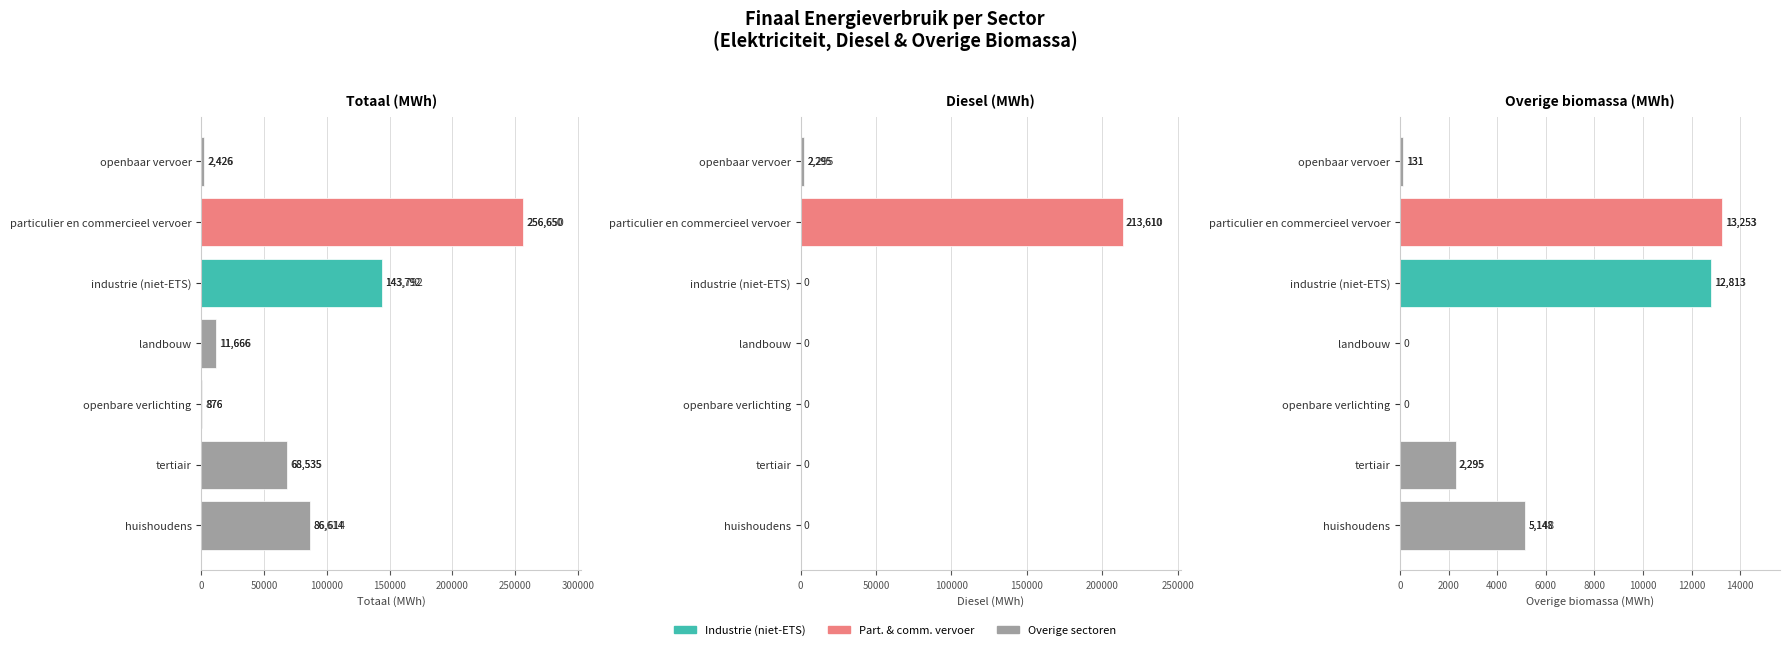

How many values in the Overige biomassa (MWh) series are below 2294?

3